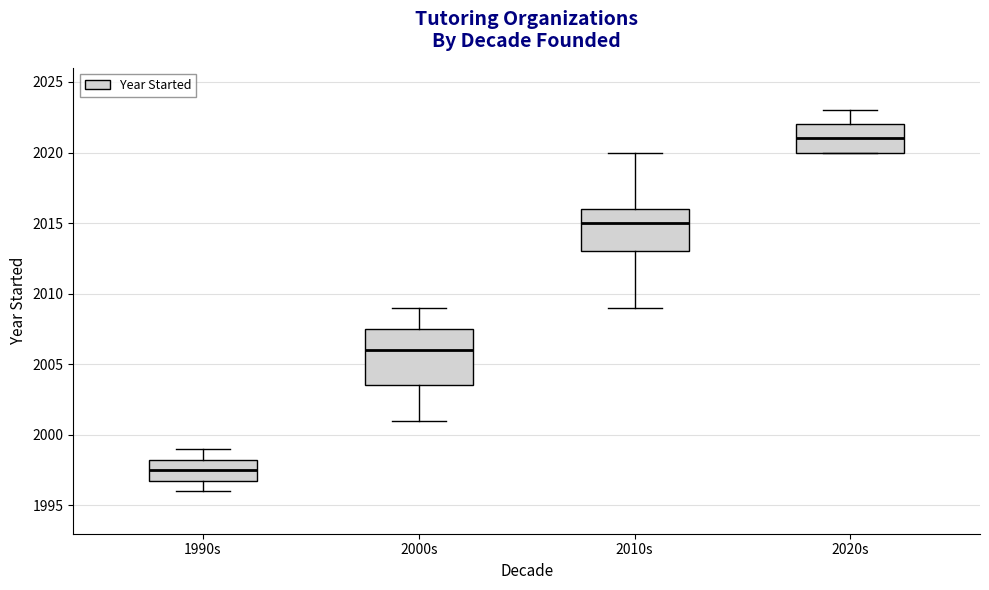

Where is the upper edge of the box for 1990s on the y-axis? The values are not printed on the chart, so give them approximately, as read against the axis.

1998.5